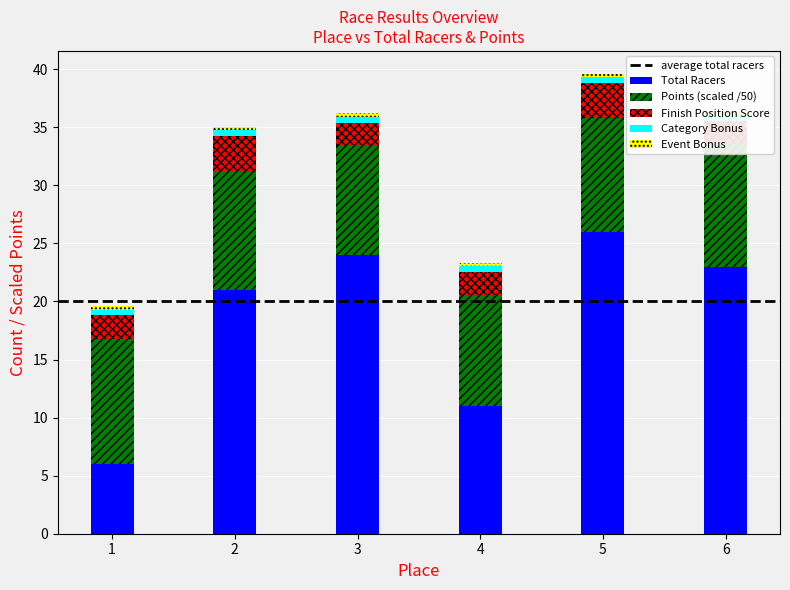

What is the spread (max minus min) of values at 4?

1.4